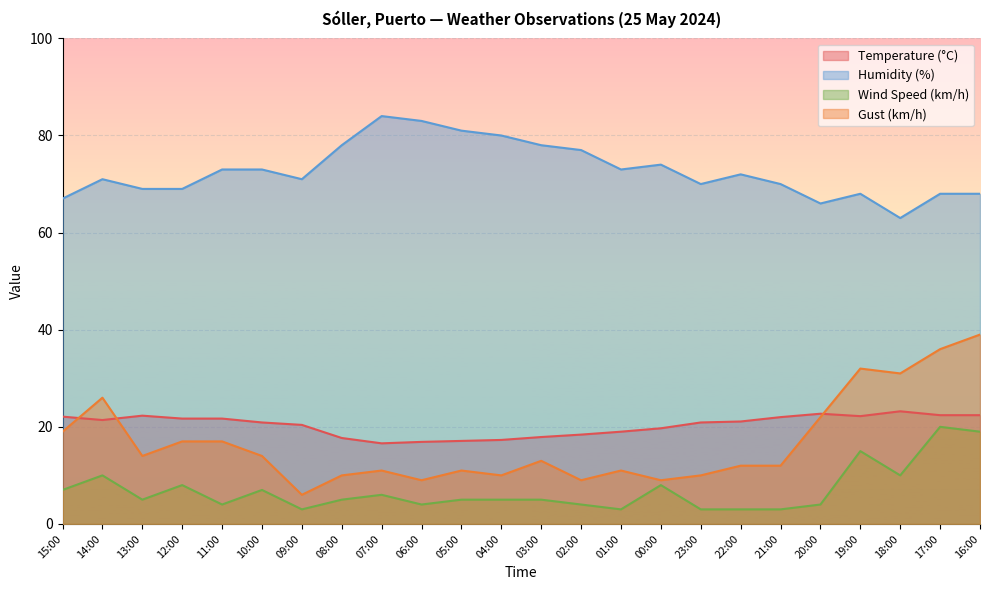

Which series has the largest range (max minus min)?

Gust (km/h)